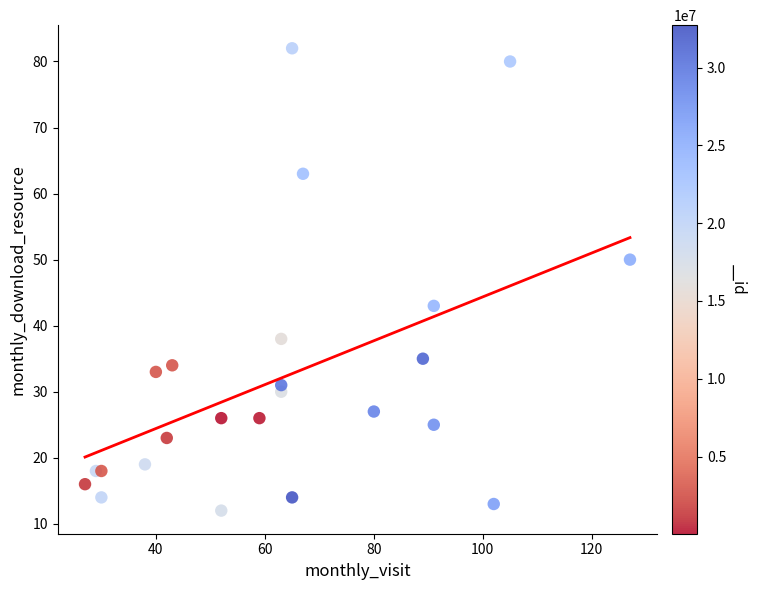

What Y value in the scatter plot is closest to 47?

50